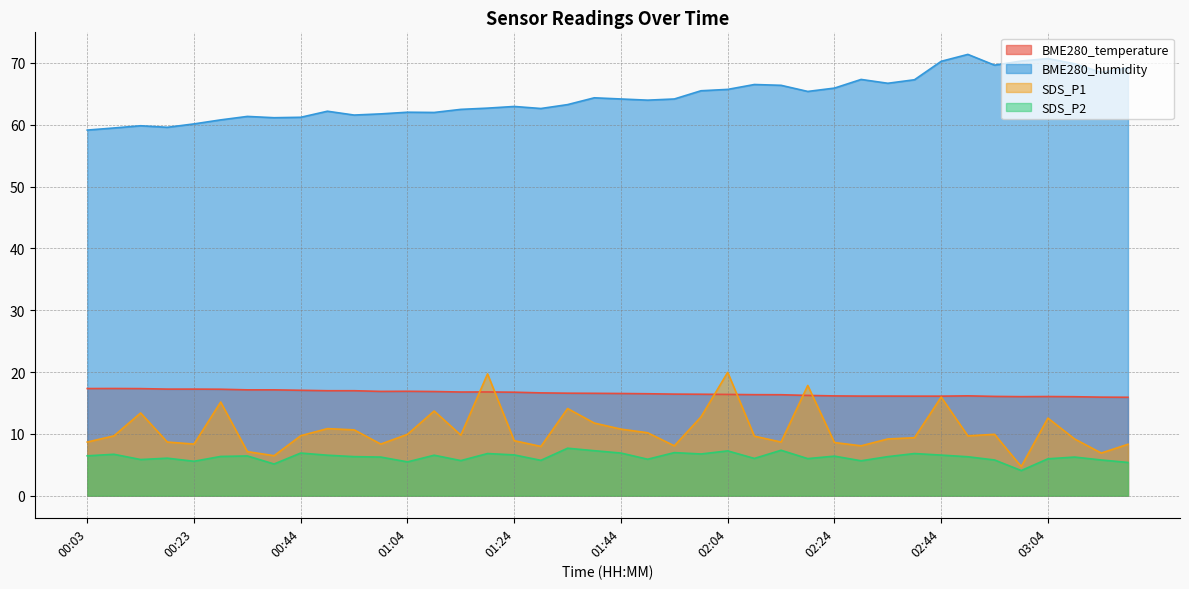

How many series are shown in this chart?

4